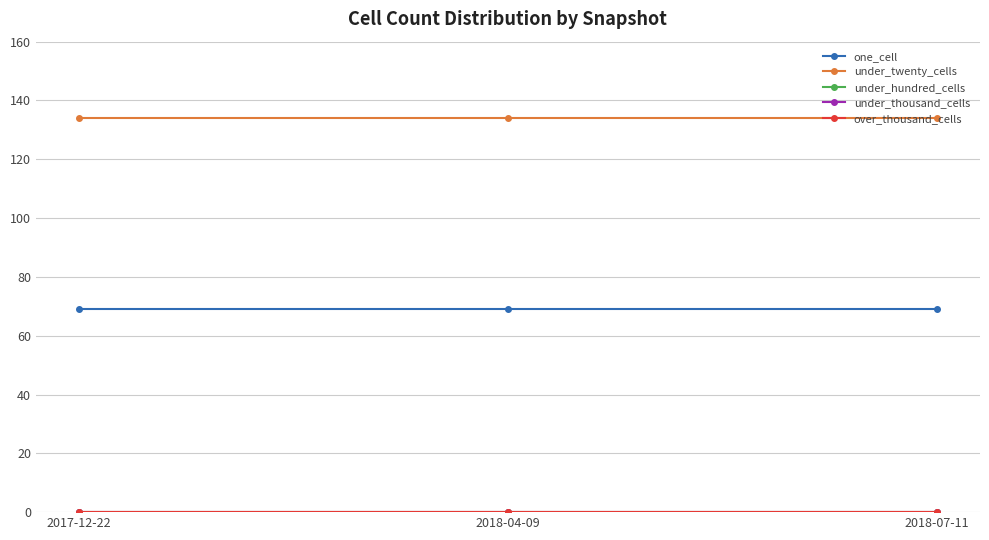

Is it true that under_twenty_cells equals 134 at 2018-04-09?

True